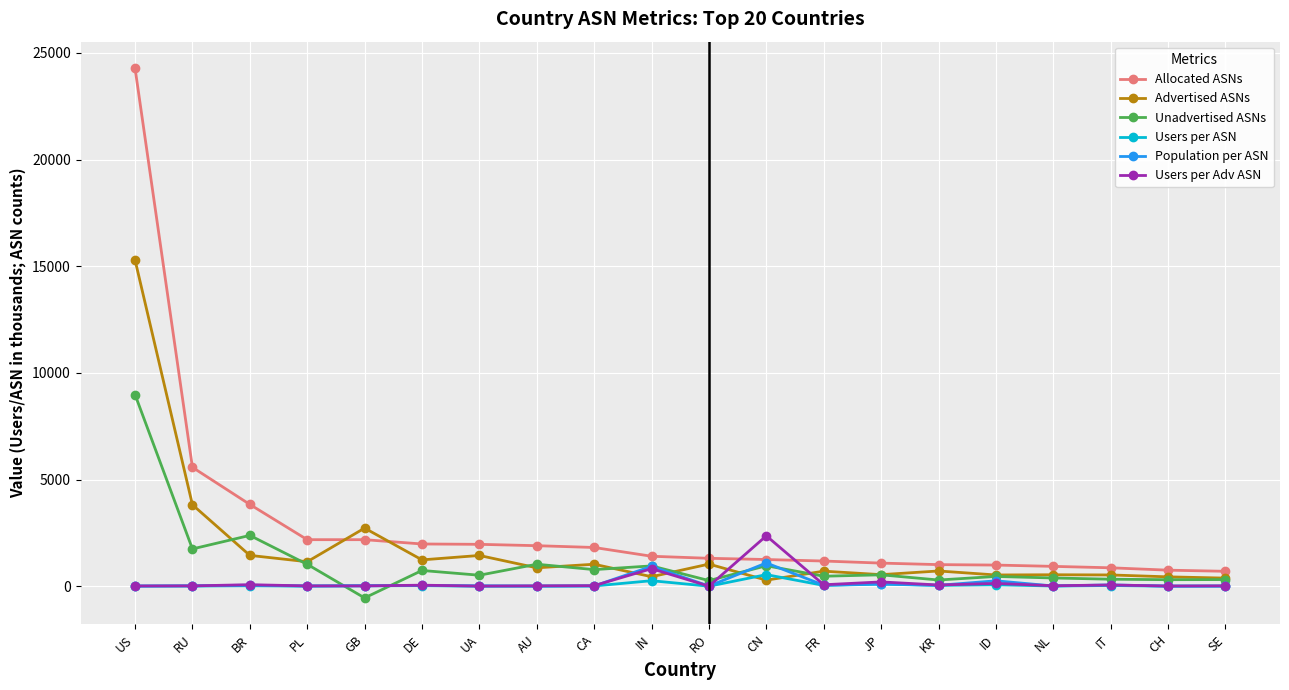

What is the difference between the highest and lowest values at FR?

1141.7